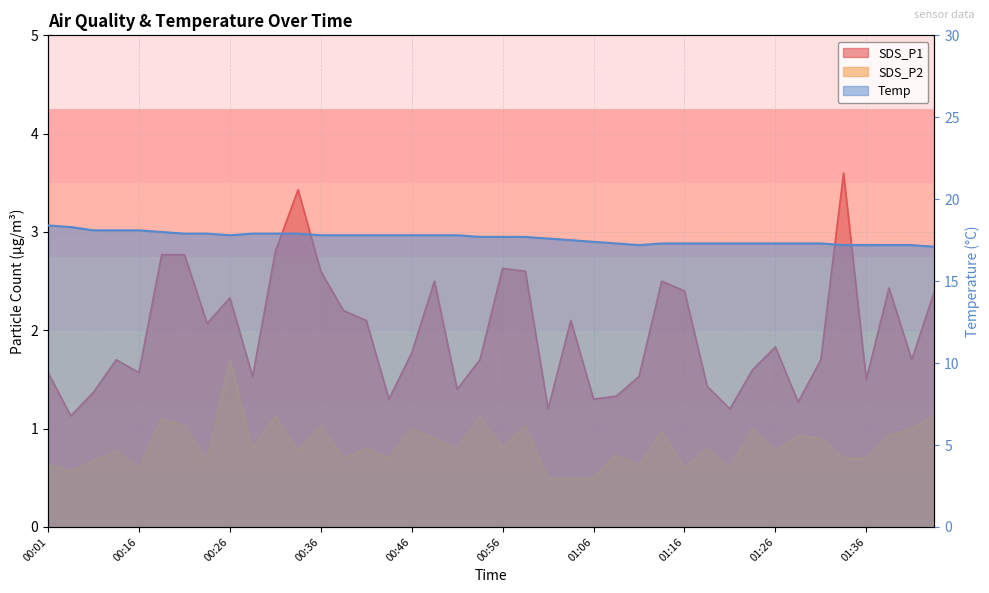

True or false: SDS_P1 has a value of 0.5 at 00:03.

False